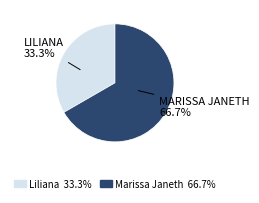

Is it true that Liliana is 33% of the pie?

True